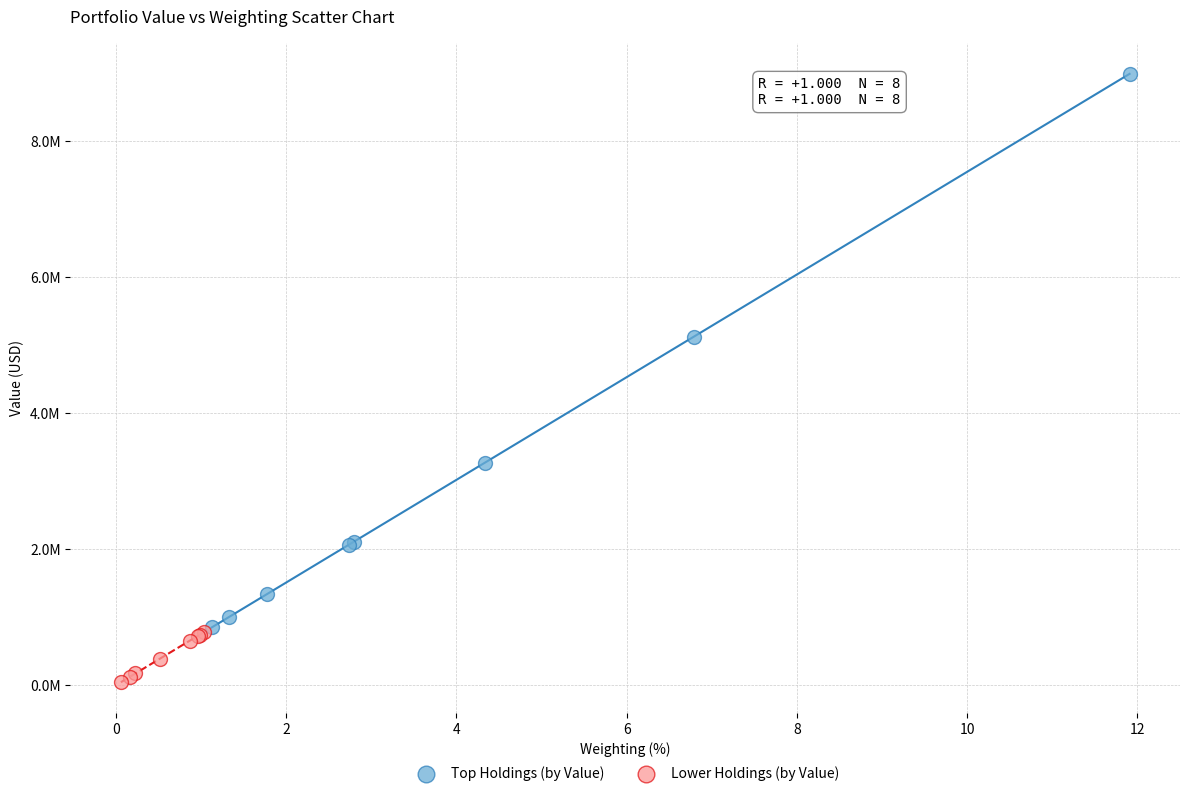

Which series reaches the maximum Y coordinate?

Top Holdings (by Value)